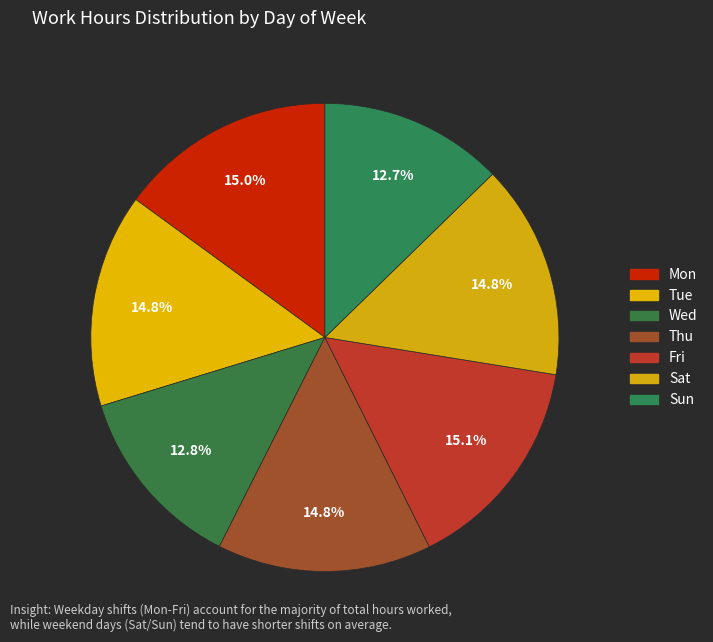

To the nearest percent, what is the difference between the largest and smallest slice percentages?

2%